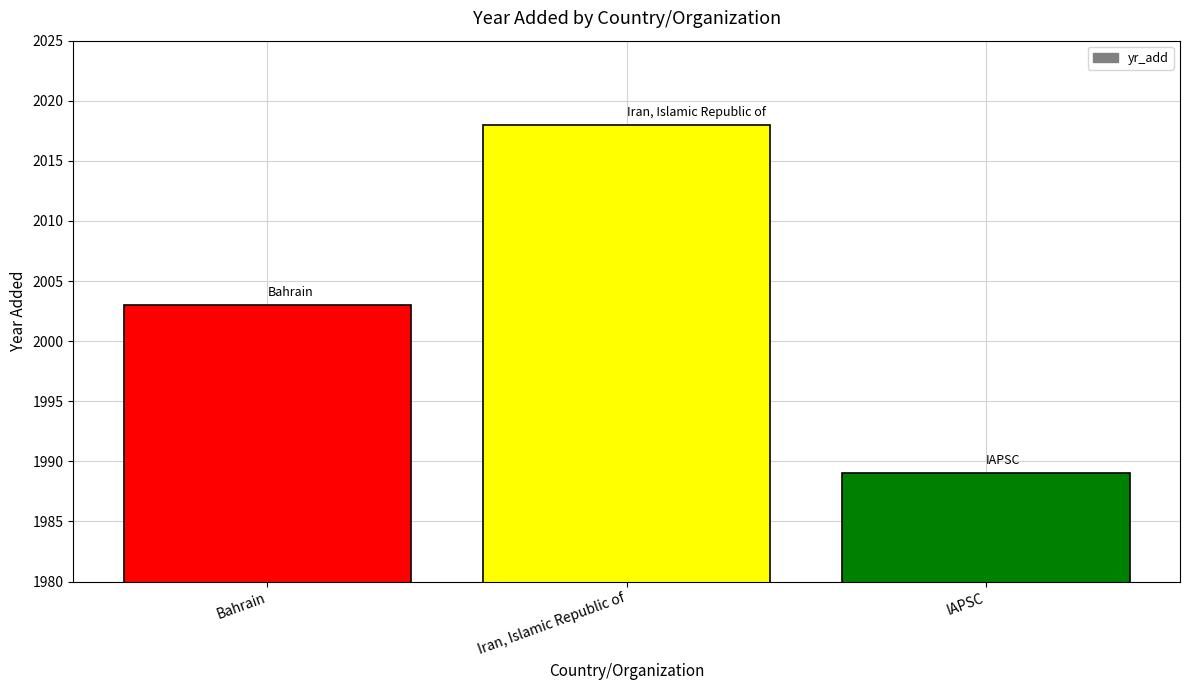

What value does the data have at IAPSC?

1989